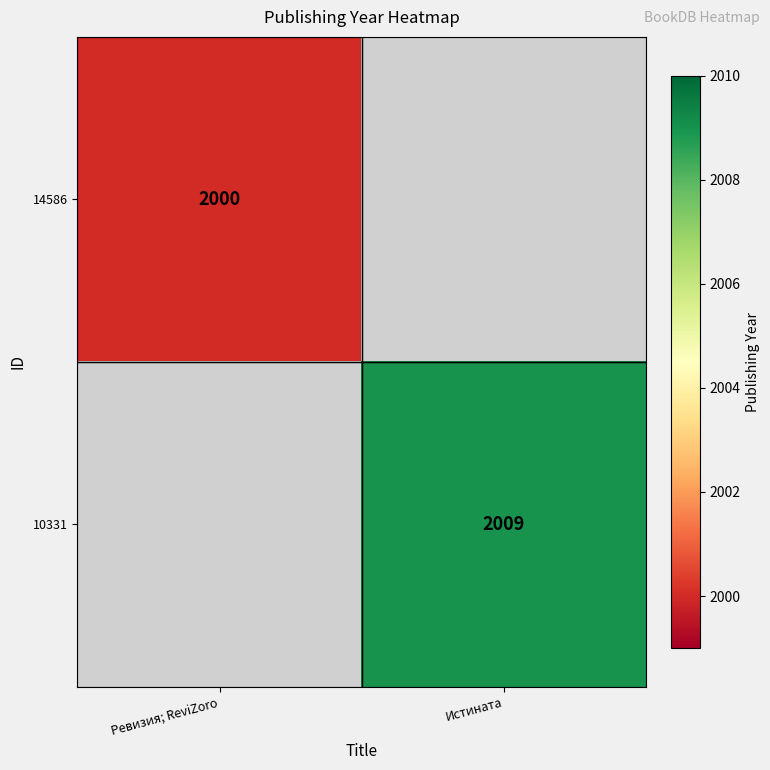

Which label corresponds to the smallest value in the chart?

Ревизия; ReviZoro